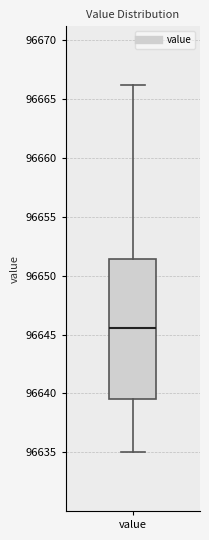

Read this box plot against the y-axis: the position of the median line, the range covered by the box, and the ends of both whiskers. The values are not printed on the chart, so give them approximately, as read against the axis.

median 96645.5, box 96639.5 to 96651.5, whiskers 96635.0 to 96666.0